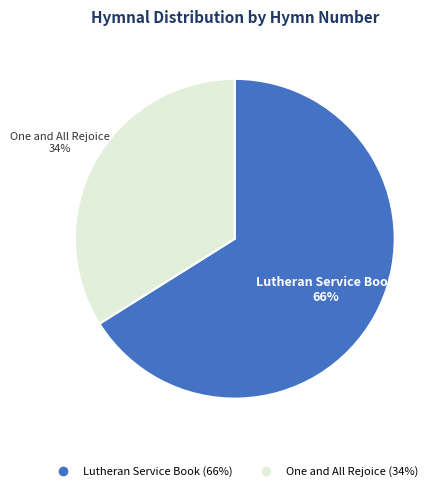

Which has a higher value, Lutheran Service Book or One and All Rejoice?

Lutheran Service Book